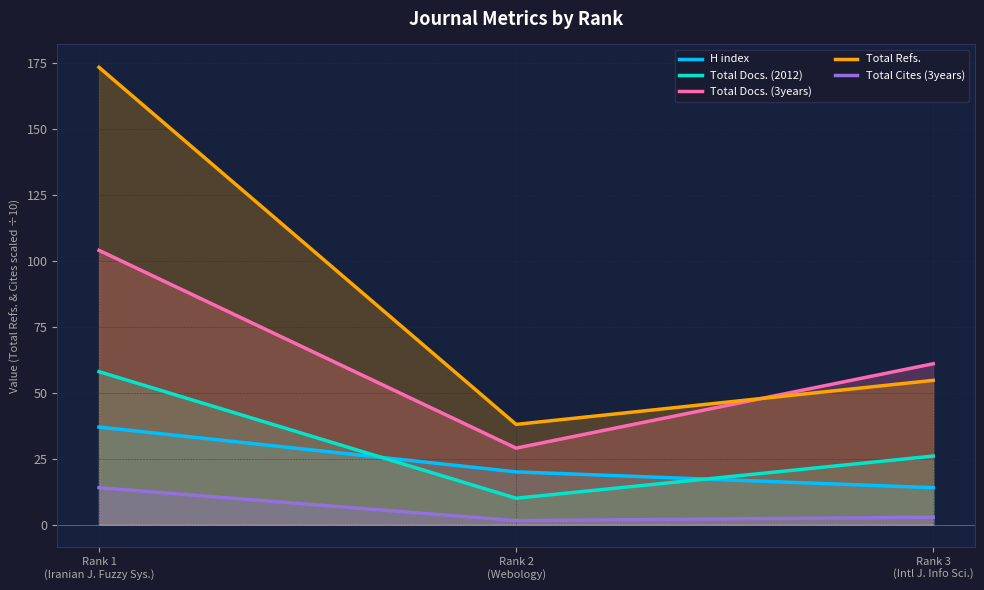

At Rank 1
(Iranian J. Fuzzy Sys.), list the series in order from largest to smallest.

Total Refs., Total Docs. (3years), Total Docs. (2012), H index, Total Cites (3years)